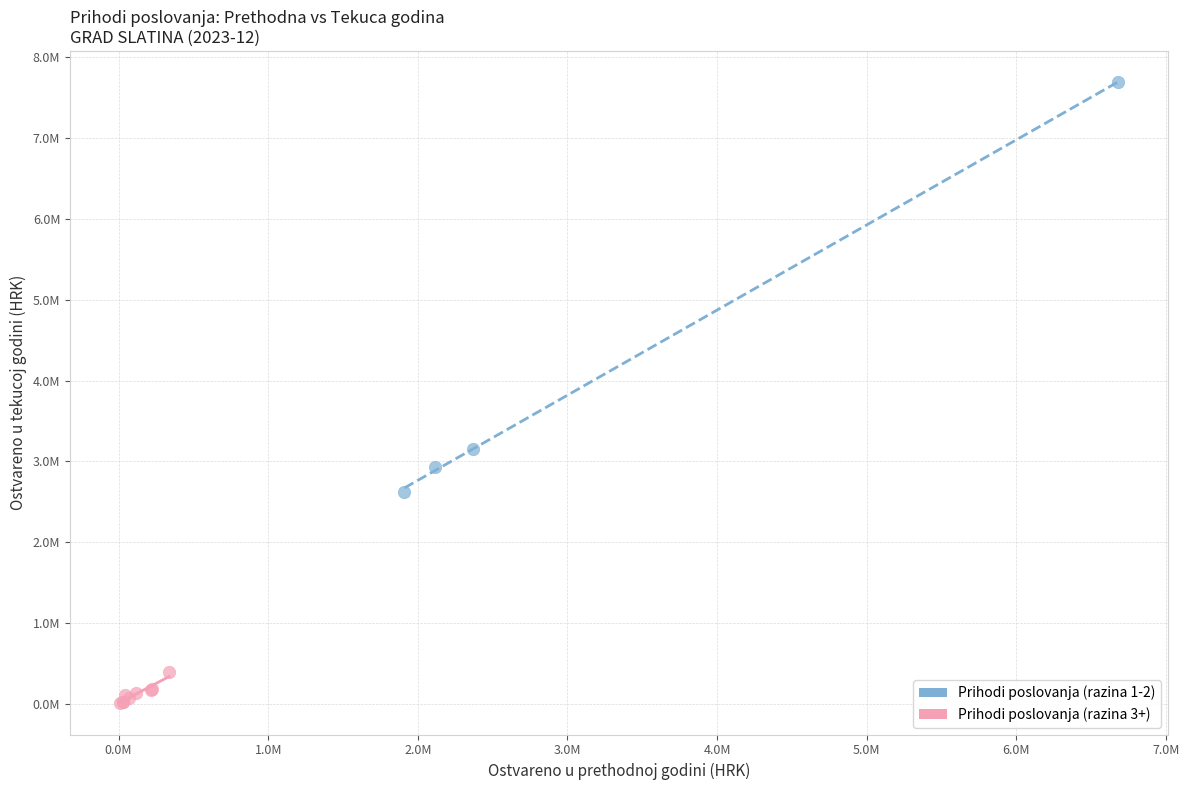

What are all the series names shown in the legend?

Prihodi poslovanja (razina 1-2), Prihodi poslovanja (razina 3+)